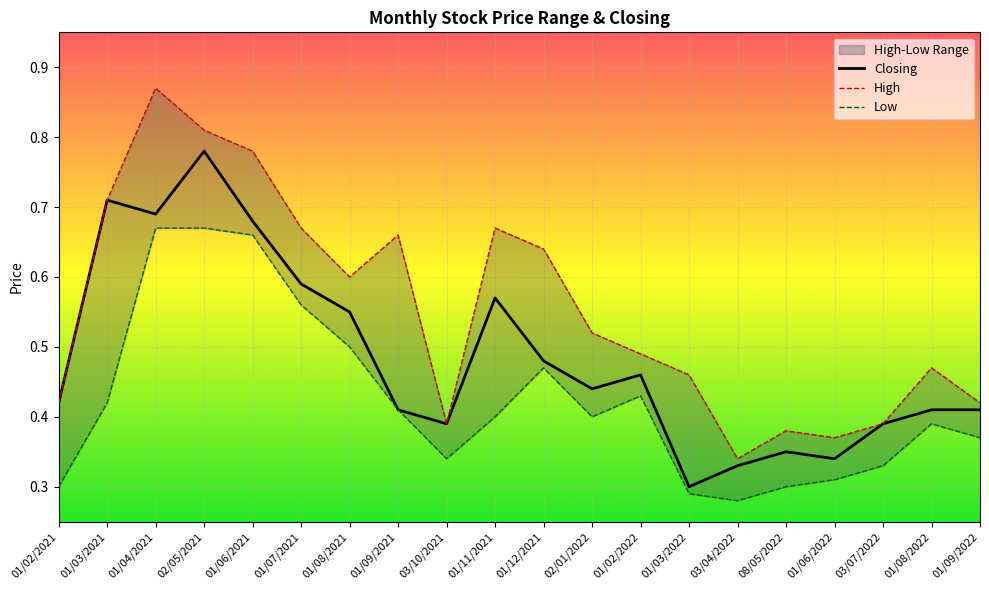

Which label corresponds to the smallest value in the chart?

03/04/2022